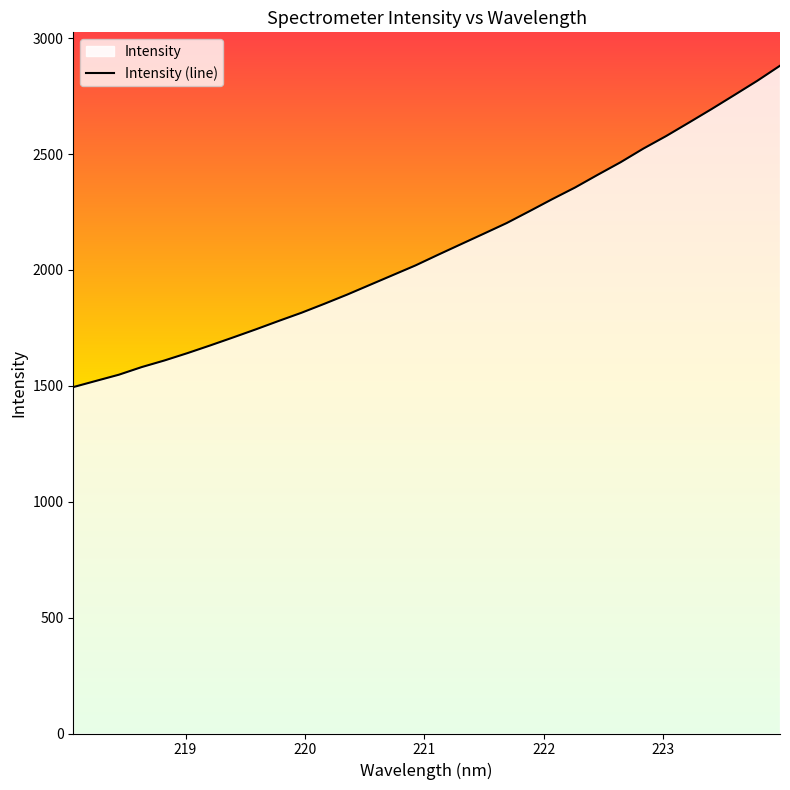

Is it true that the value at 220 is 850.9?

False